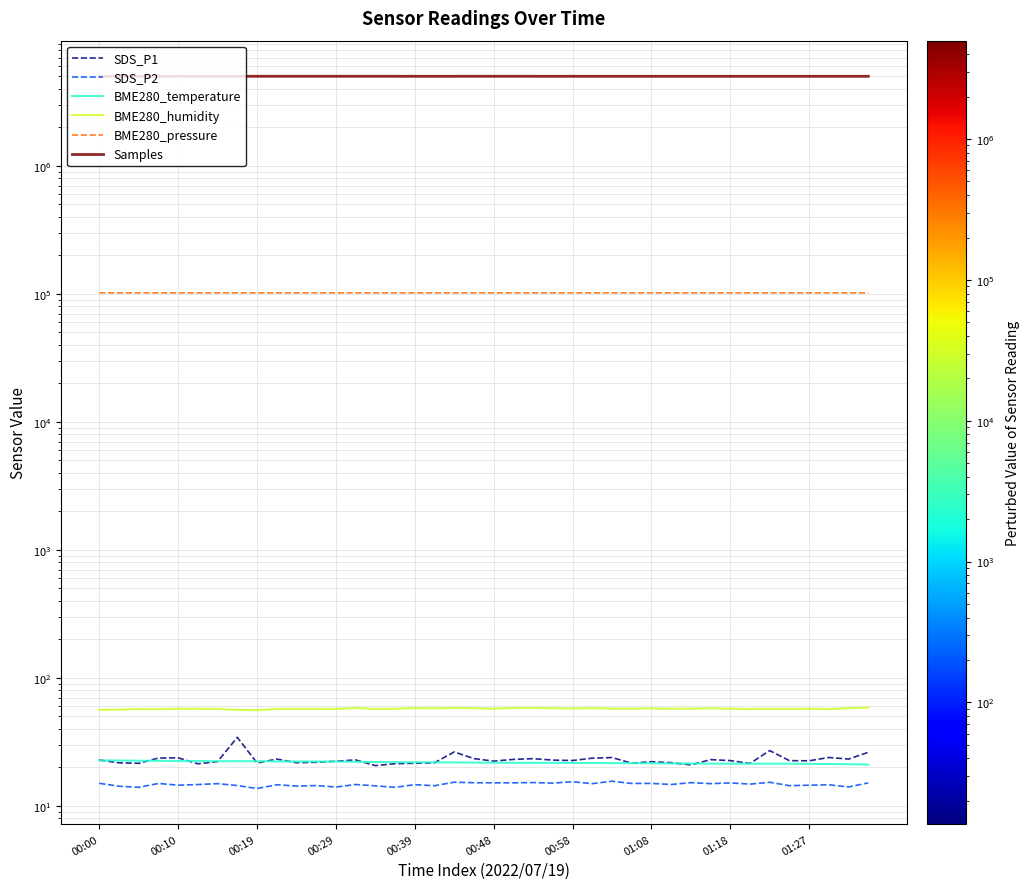

What are all the series names shown in the legend?

SDS_P1, SDS_P2, BME280_temperature, BME280_humidity, BME280_pressure, Samples